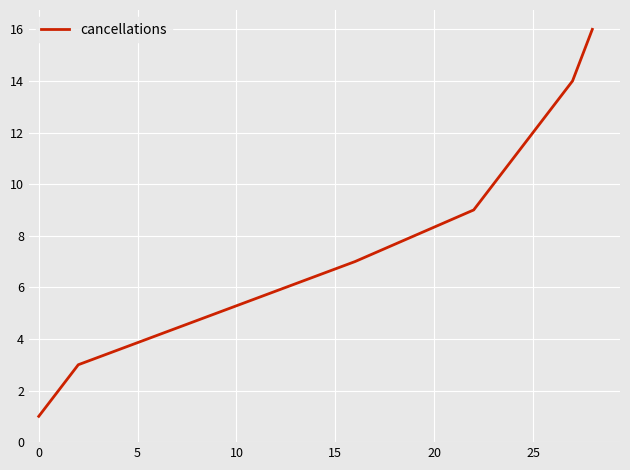

What is the difference between the maximum and minimum values?

15